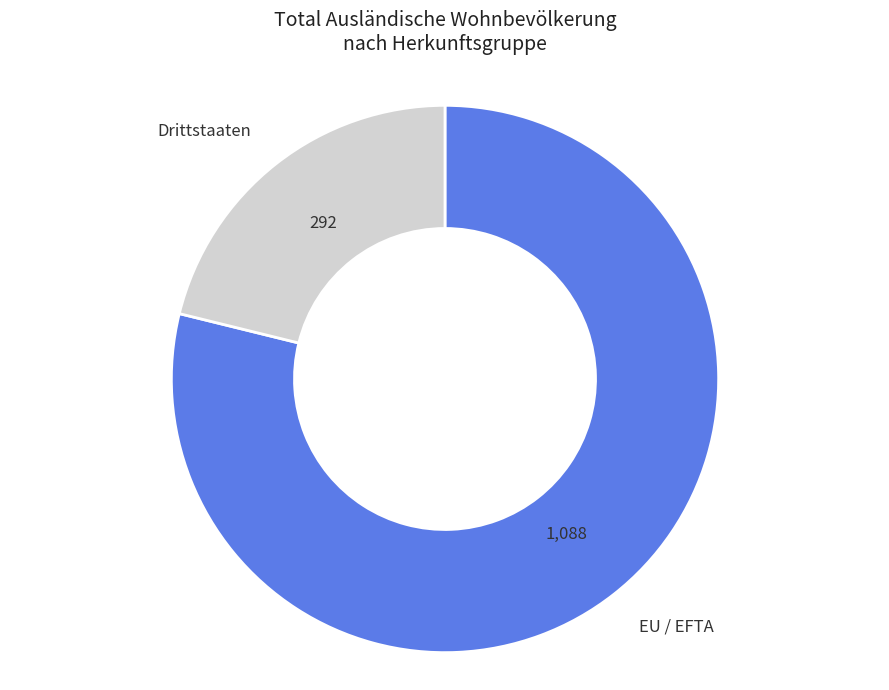

How many segments does this pie chart have?

2